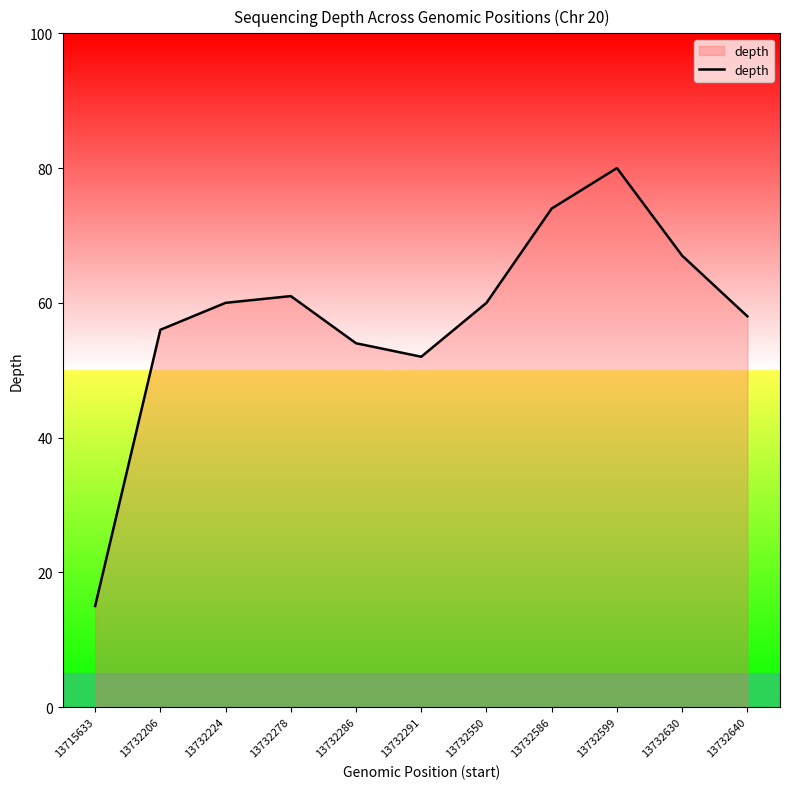

At which label is the value closest to 47?

13732291